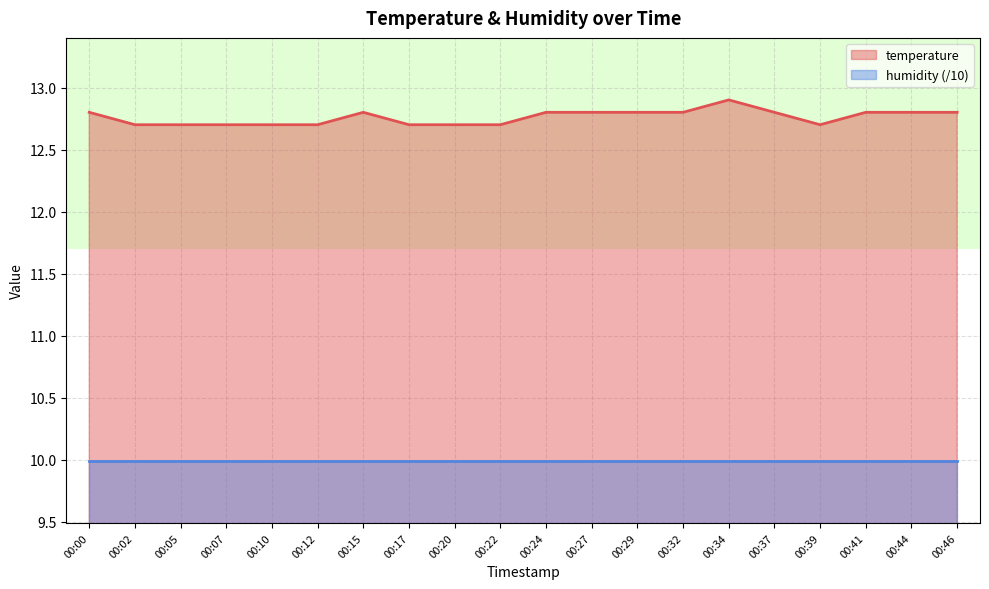

Between 00:34 and 00:37, which is larger?

00:34